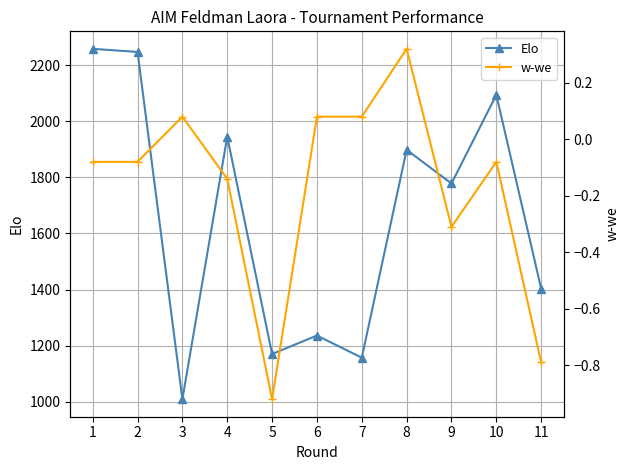

The value of w-we at 2 is -0.1. True or false?

True